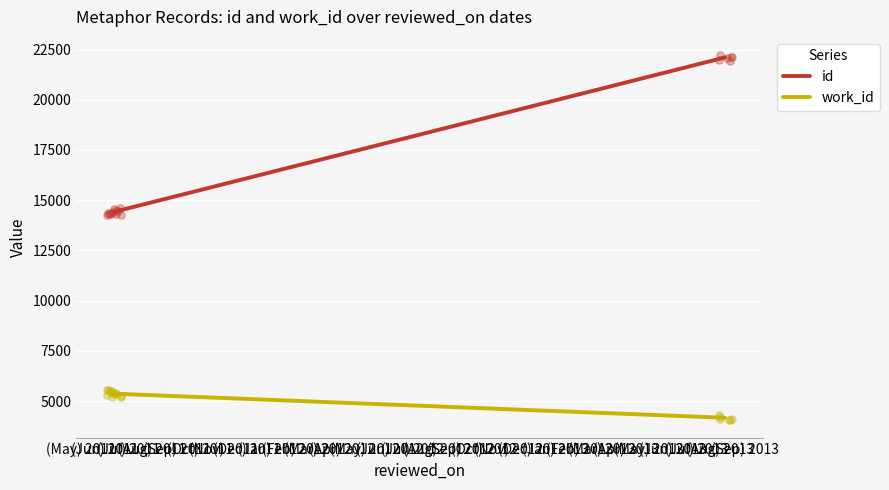

Which series contains the highest Y value?

id